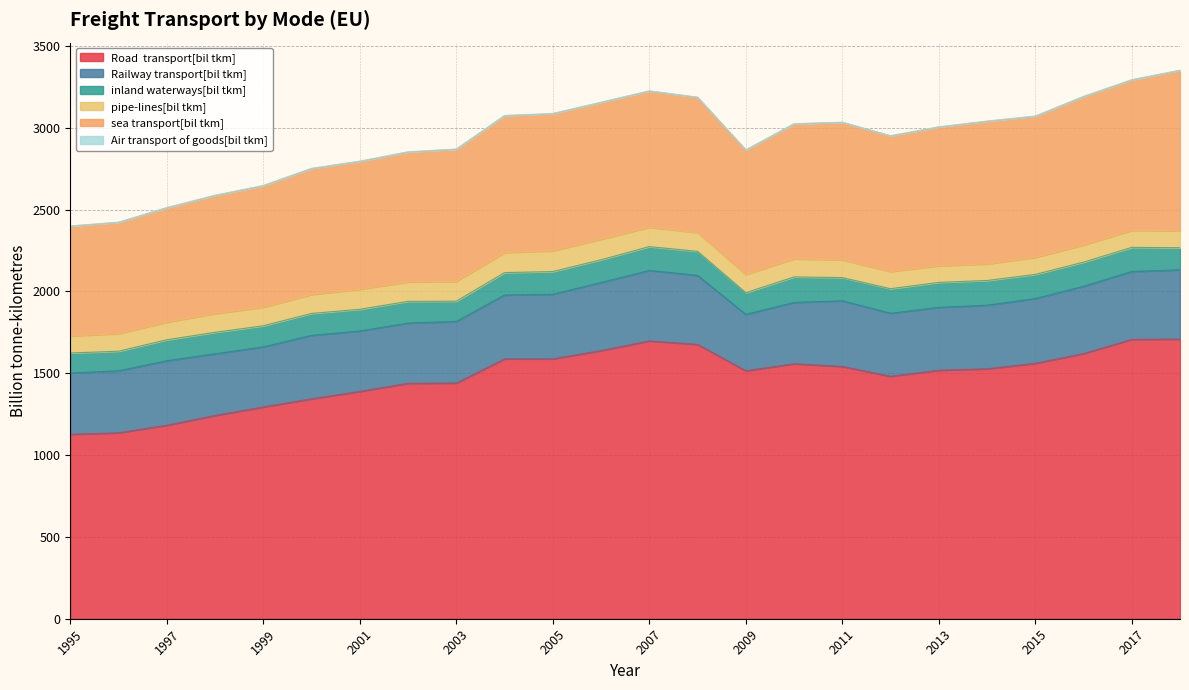

What is the approximate value of sea transport[bil tkm] at 1999?

742.8